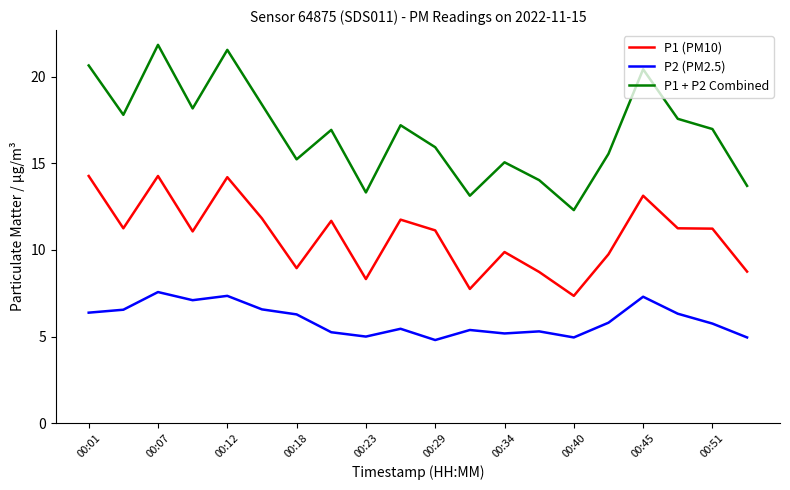

Which series has the largest range (max minus min)?

P1 + P2 Combined